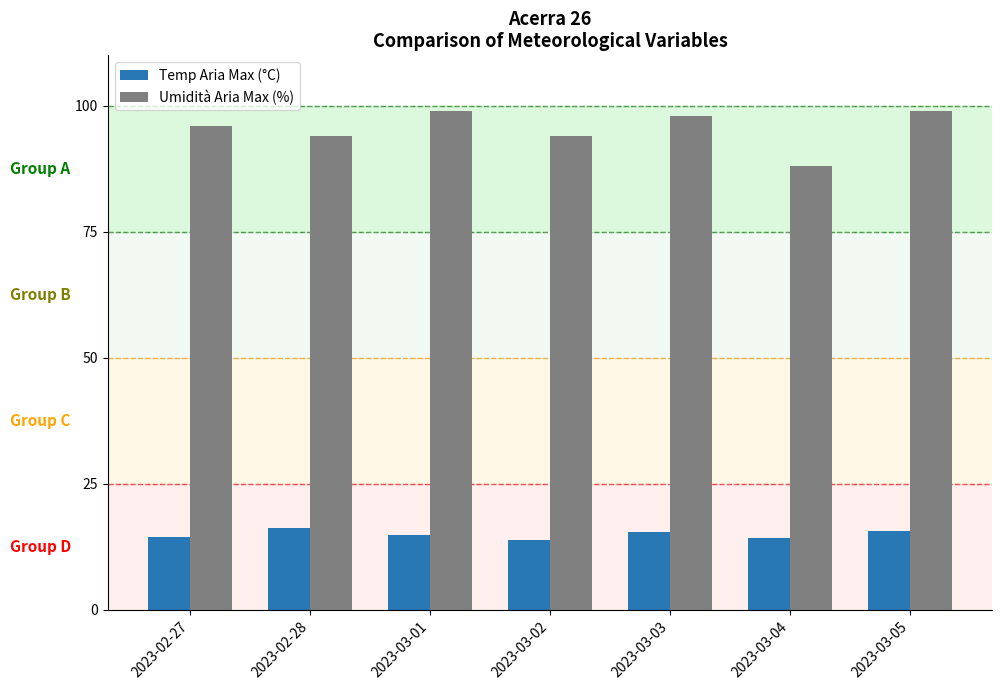

Rank the series at 2023-03-04 from highest to lowest value.

Umidità Aria Max (%), Temp Aria Max (°C)